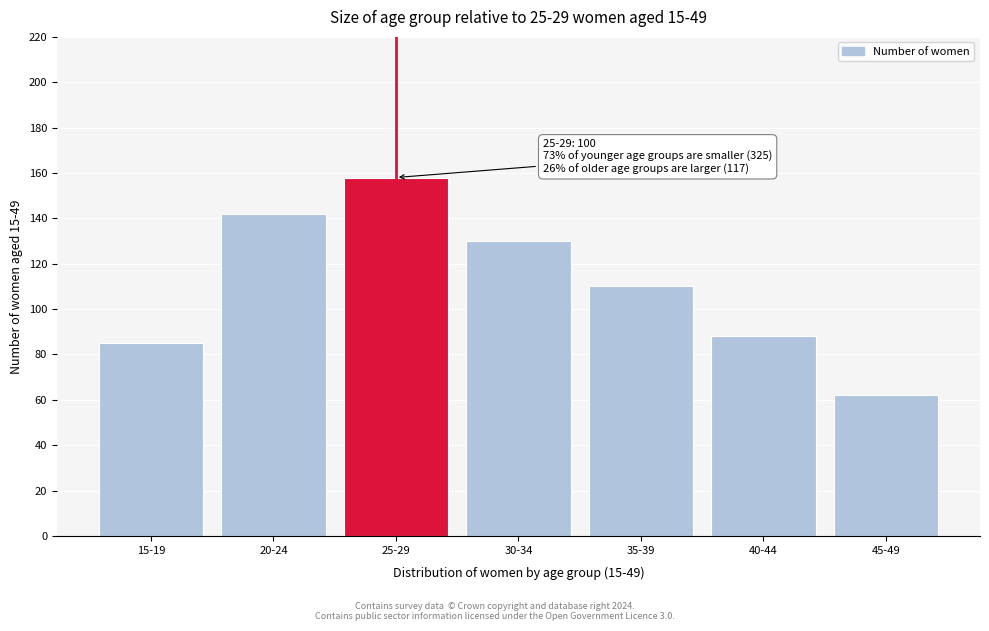

Reading left to right, extract all data points from this chart.

15-19=85	20-24=142	25-29=158	30-34=130	35-39=110	40-44=88	45-49=62